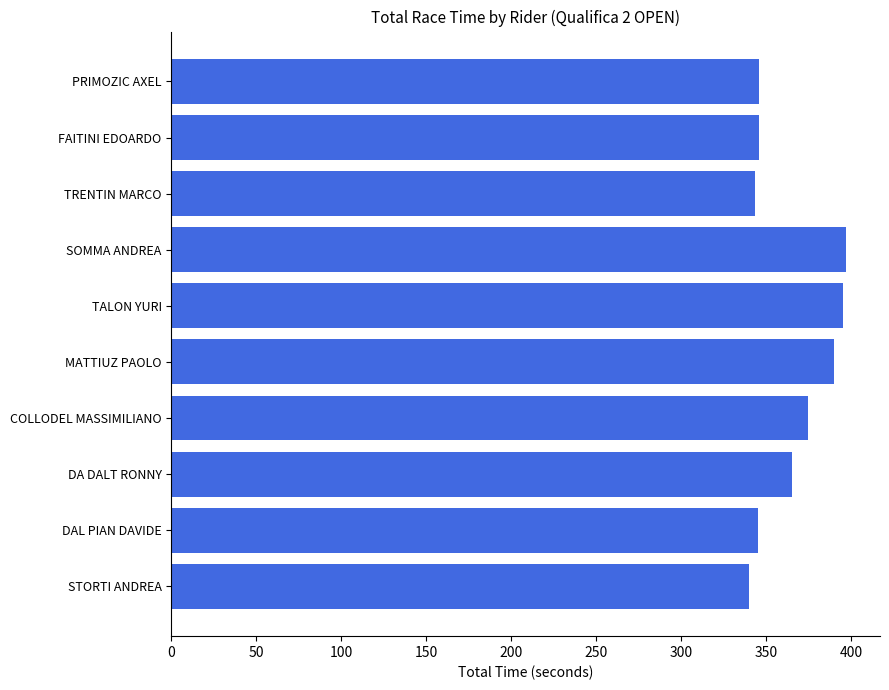

What is the approximate value at DA DALT RONNY?

365.2